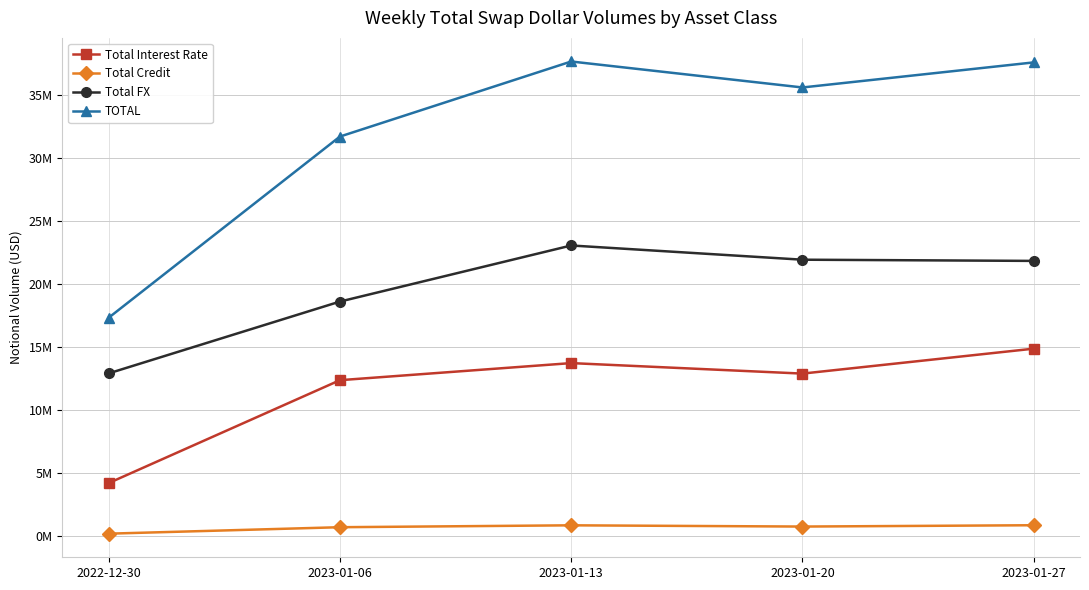

What position from the right is 2023-01-27?

1